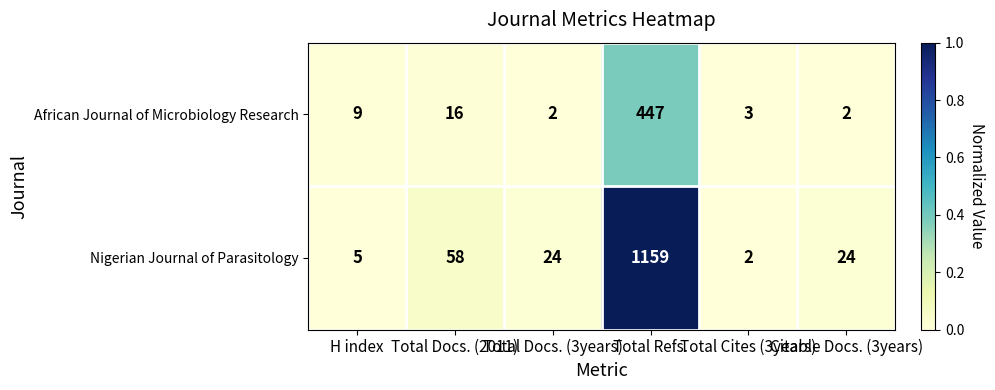

Which series has the widest spread of values?

Nigerian Journal of Parasitology